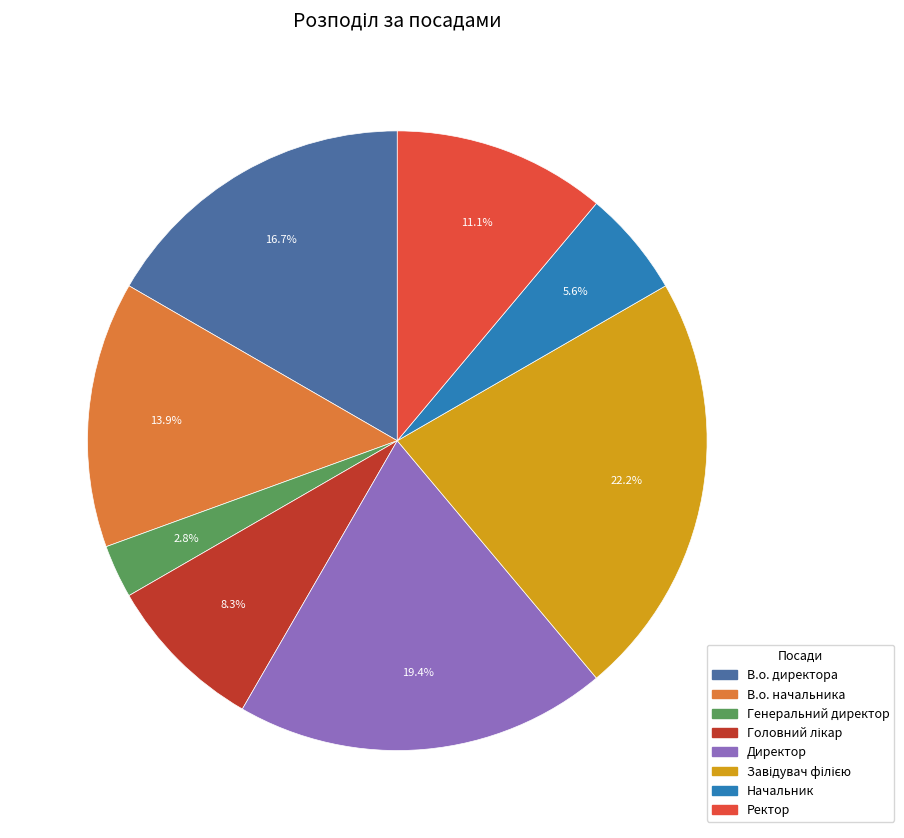

Is it true that В.о. директора is 28% of the pie?

False